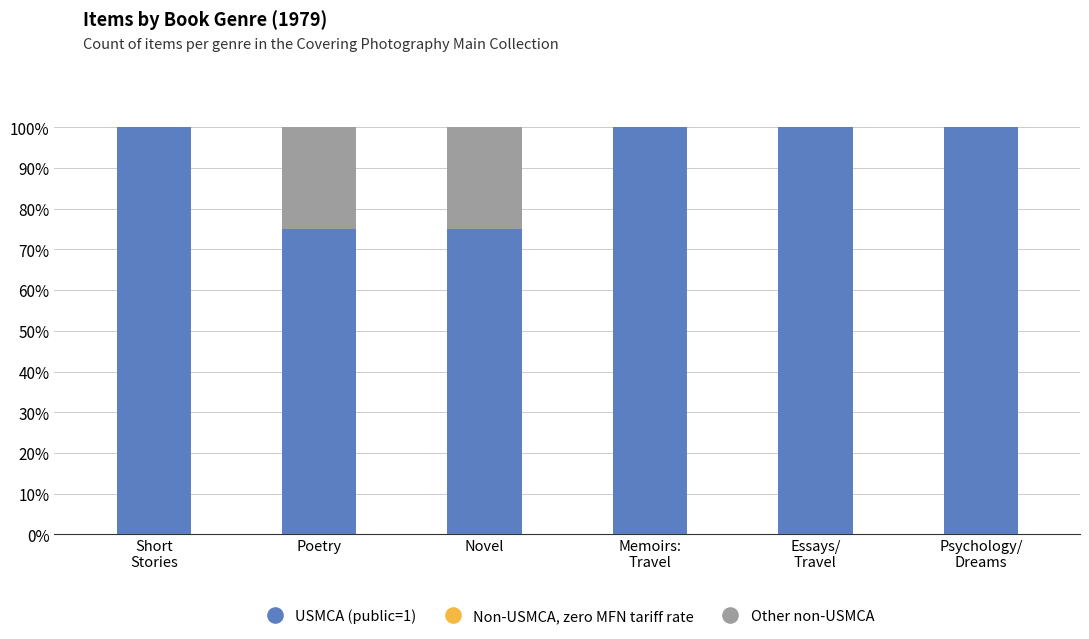

What is the total value across all series at Novel?

100